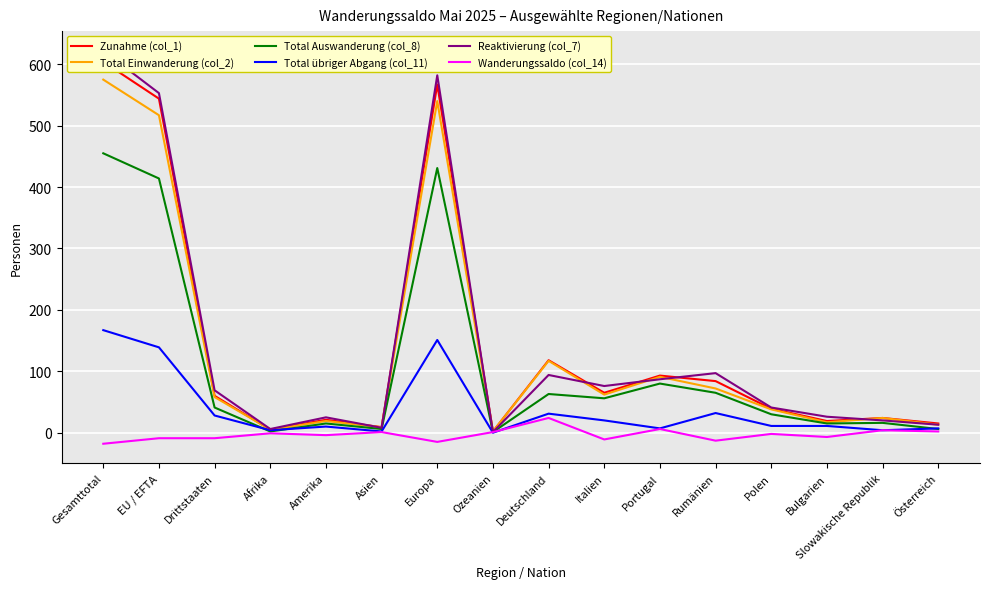

What is the spread (max minus min) of values at Deutschland?

94